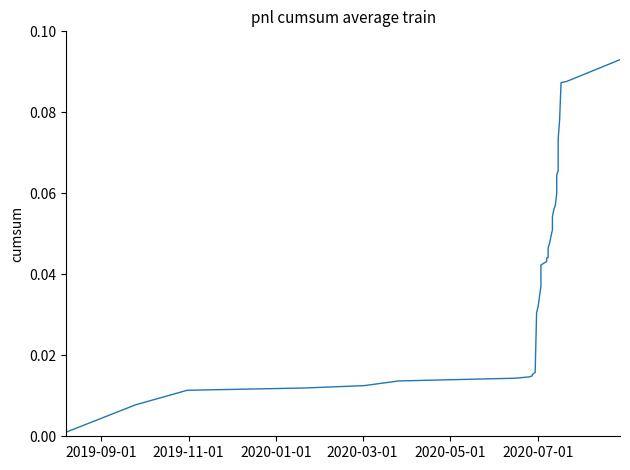

What is the sum of all values?

1.6